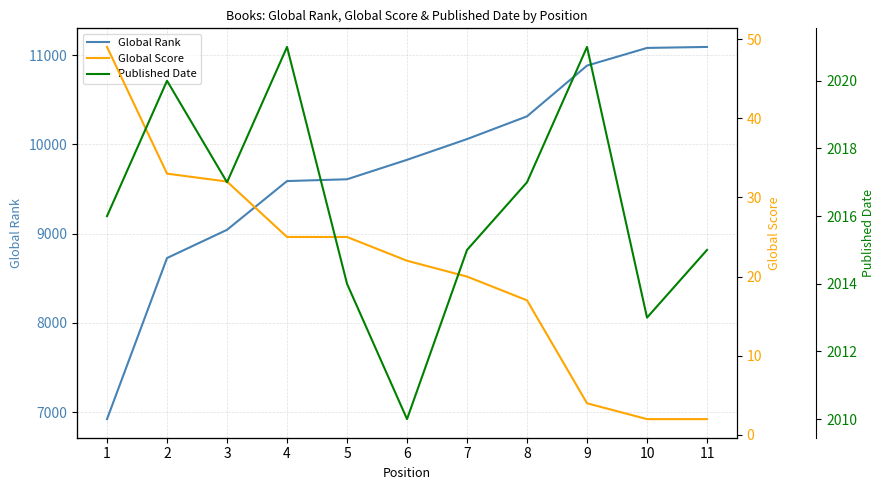

True or false: Published Date and Global Rank cross at least once.

False